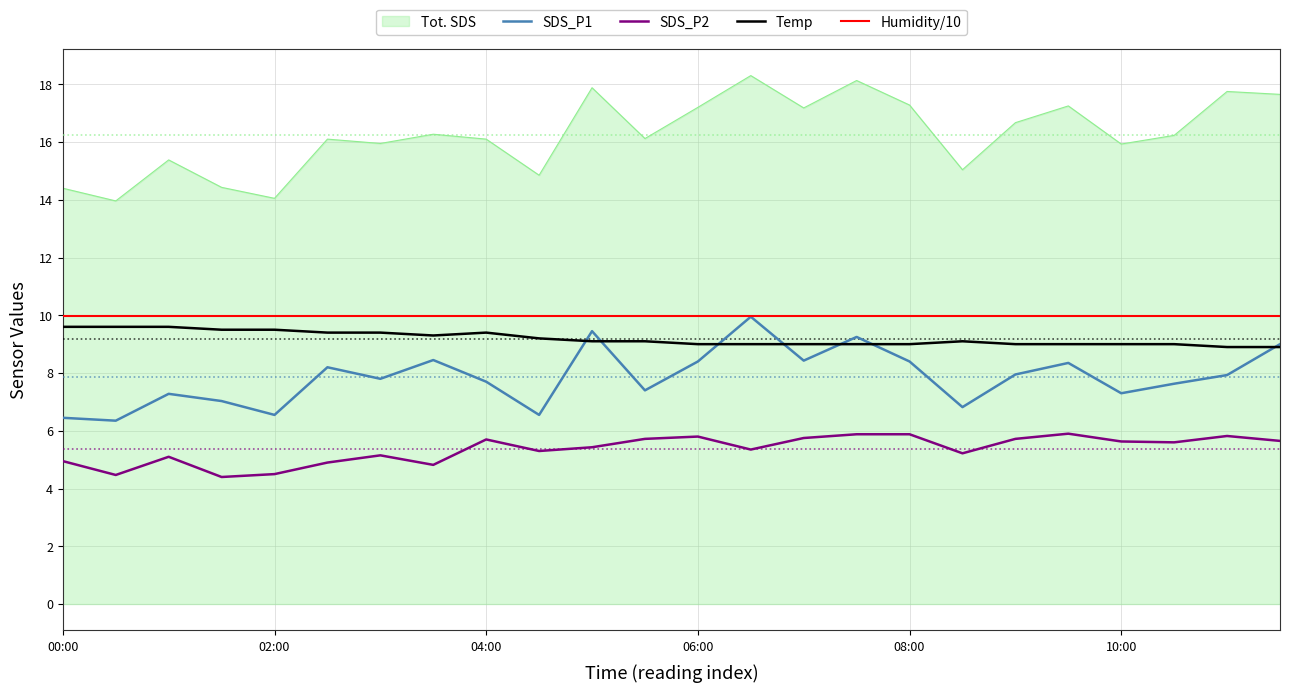

Which series has the widest spread of values?

Tot. SDS